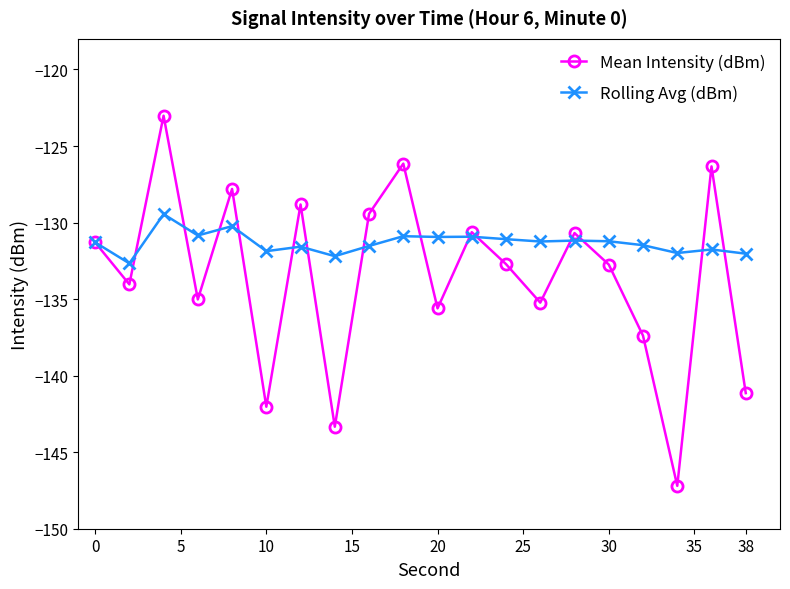

How many interior local valleys does the Mean Intensity (dBm) series have?

7